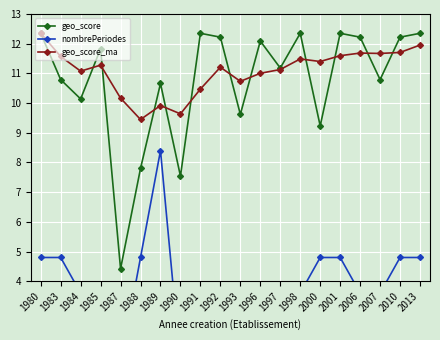

List the series in order of their peak value, highest first.

geo_score, geo_score_ma, nombrePeriodes